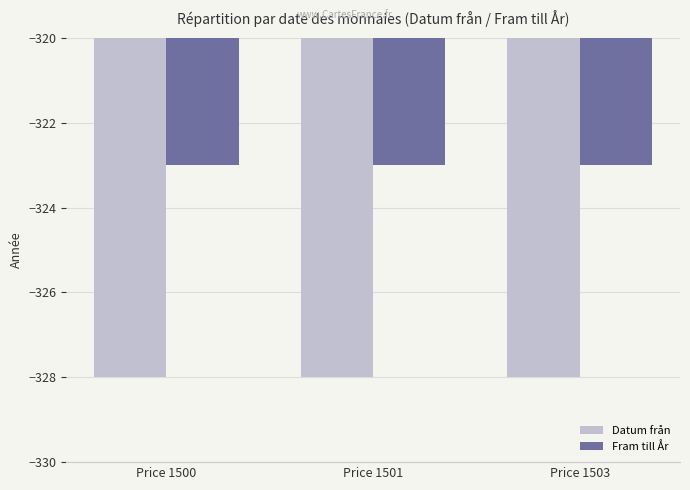

Reading right to left, transcribe all the data shown in this chart.

Datum från: Price 1503=-328	Price 1501=-328	Price 1500=-328
Fram till År: Price 1503=-323	Price 1501=-323	Price 1500=-323